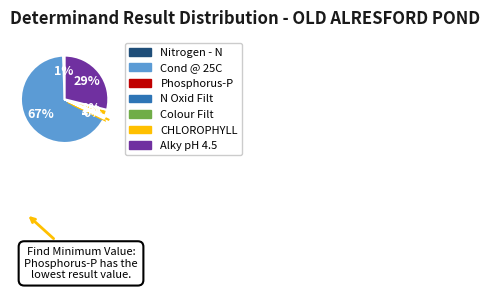

Which category accounts for the majority?

Cond @ 25C